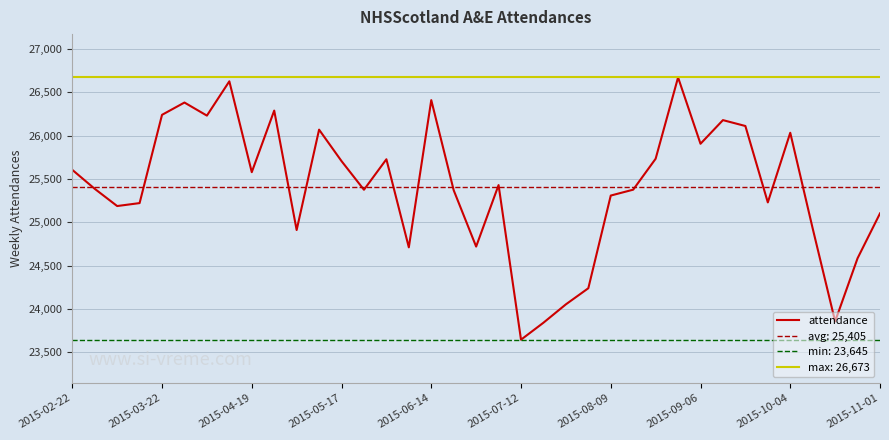

How many lines are shown in the chart?

1